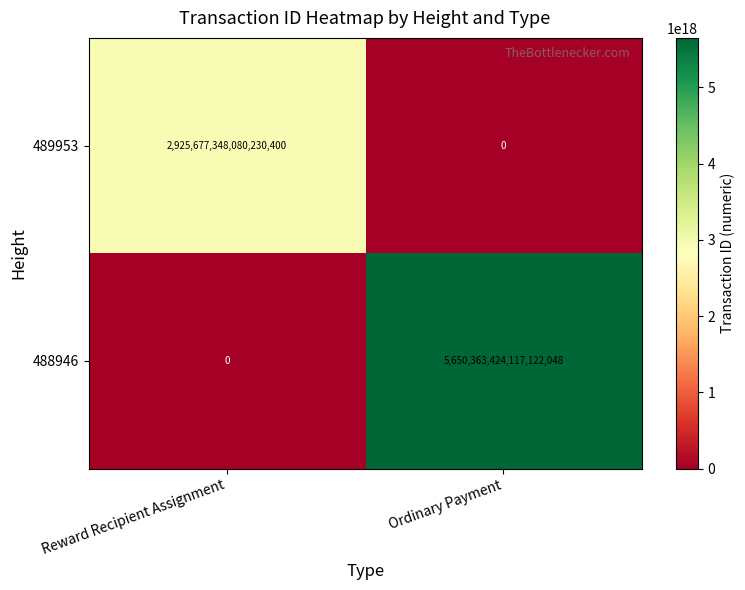

Which series has the largest total across all categories?

488946